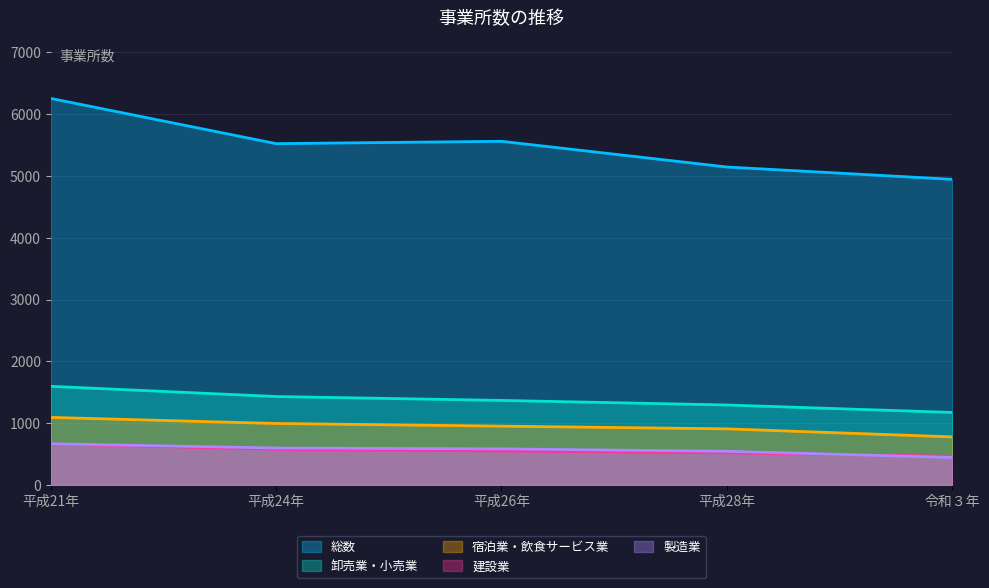

What is the maximum value for 建設業?

665